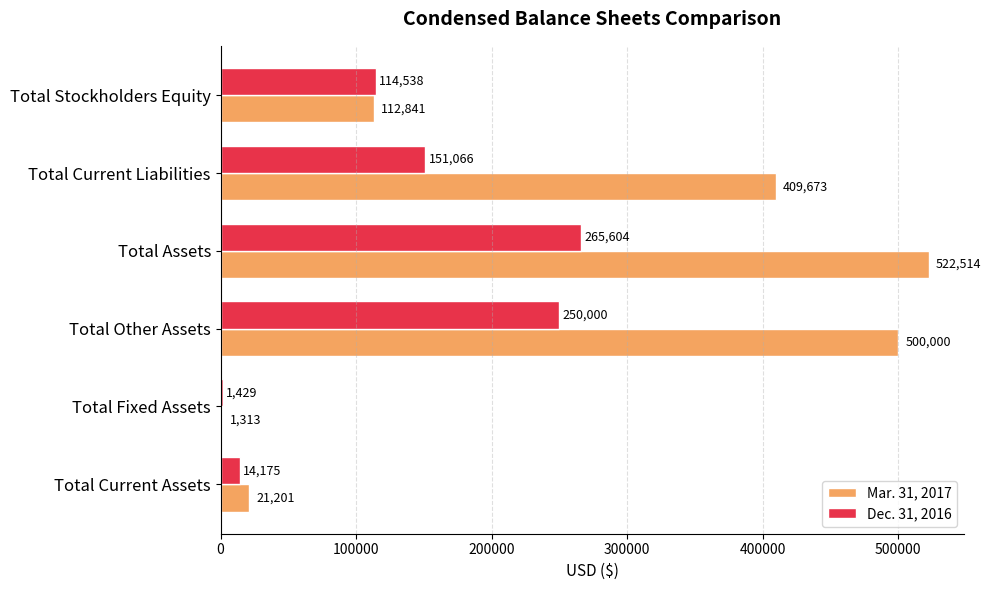

Is it true that Mar. 31, 2017 equals 1313 at Total Fixed Assets?

True